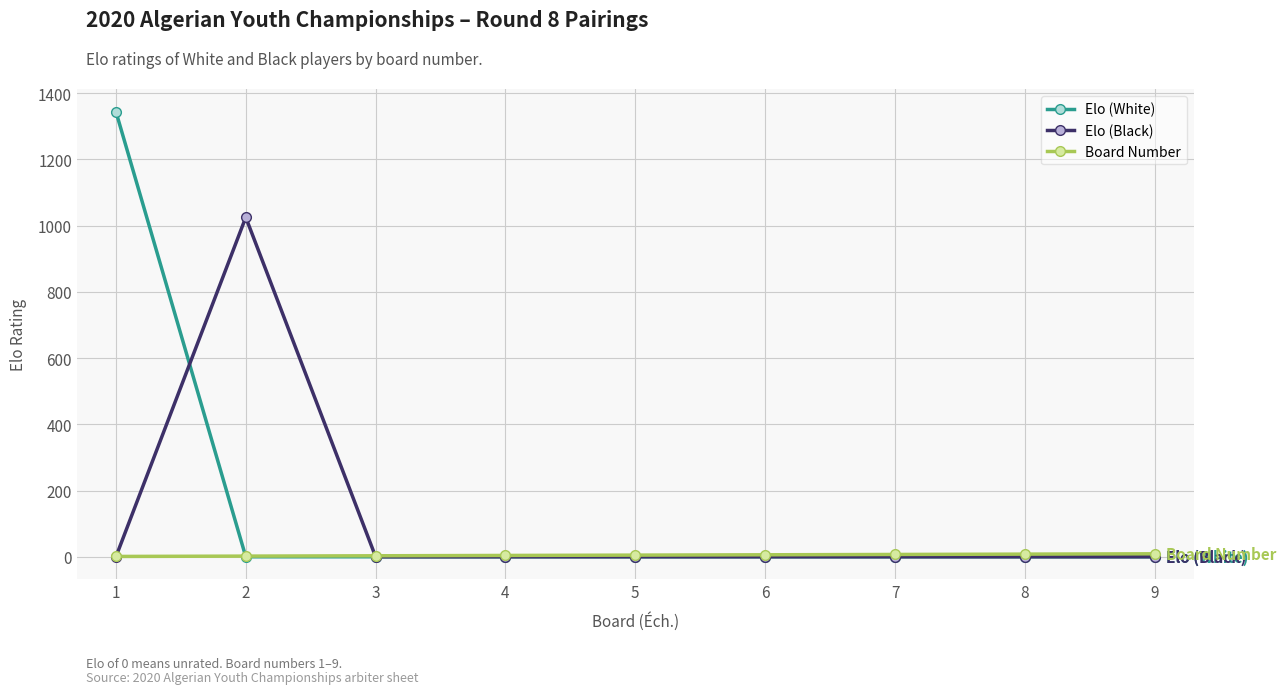

Which series ends up on top after the final intersection of Elo (Black) and Board Number?

Board Number